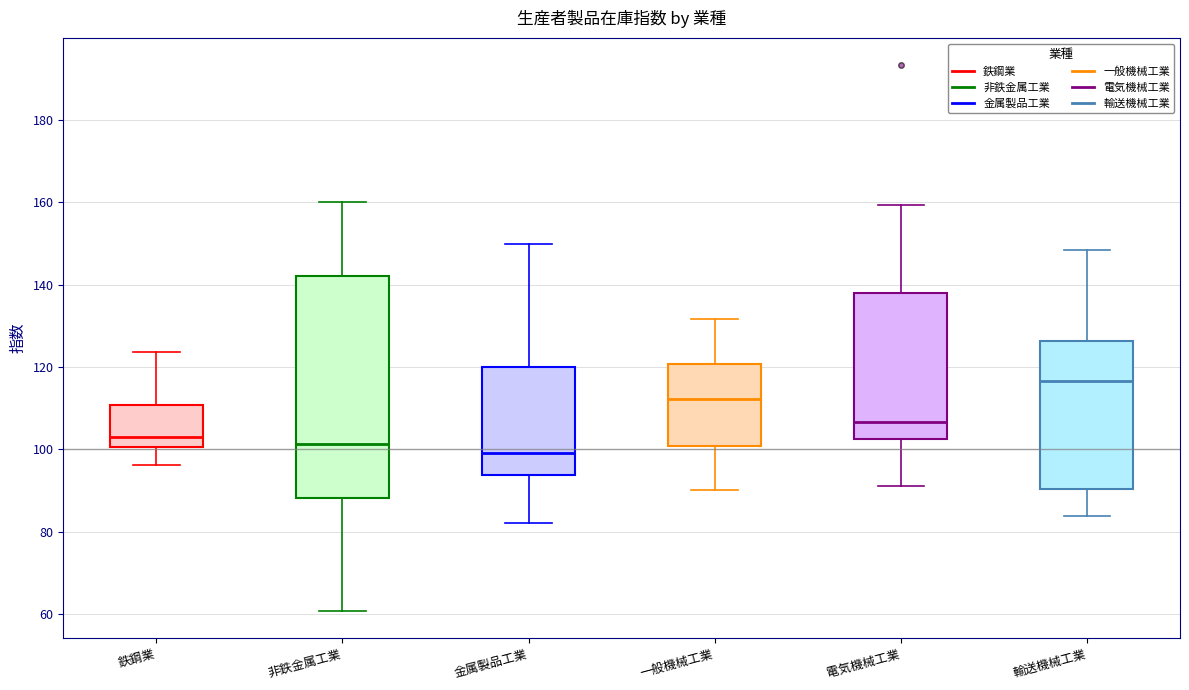

Reading left to right, transcribe this box plot: for each box, give where its median line is, the range the box spans, and where its two whiskers end, as read against the y-axis. The values are not printed on the chart, so give them approximately, as read against the axis.

鉄鋼業: median 104, box 100 to 110, whiskers 96 to 124
非鉄金属工業: median 102, box 88 to 142, whiskers 60 to 160
金属製品工業: median 100, box 94 to 120, whiskers 82 to 150
一般機械工業: median 112, box 100 to 120, whiskers 90 to 132
電気機械工業: median 106, box 102 to 138, whiskers 92 to 160
輸送機械工業: median 116, box 90 to 126, whiskers 84 to 148